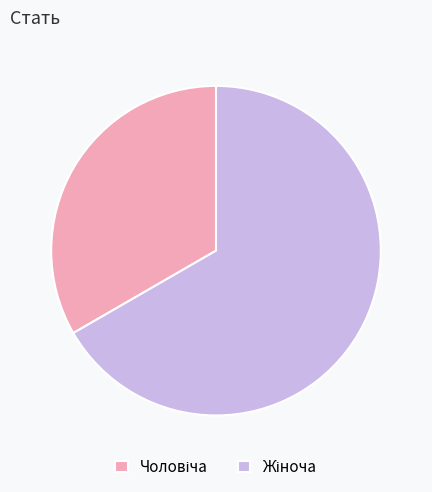

Is there a majority slice in this chart?

Yes